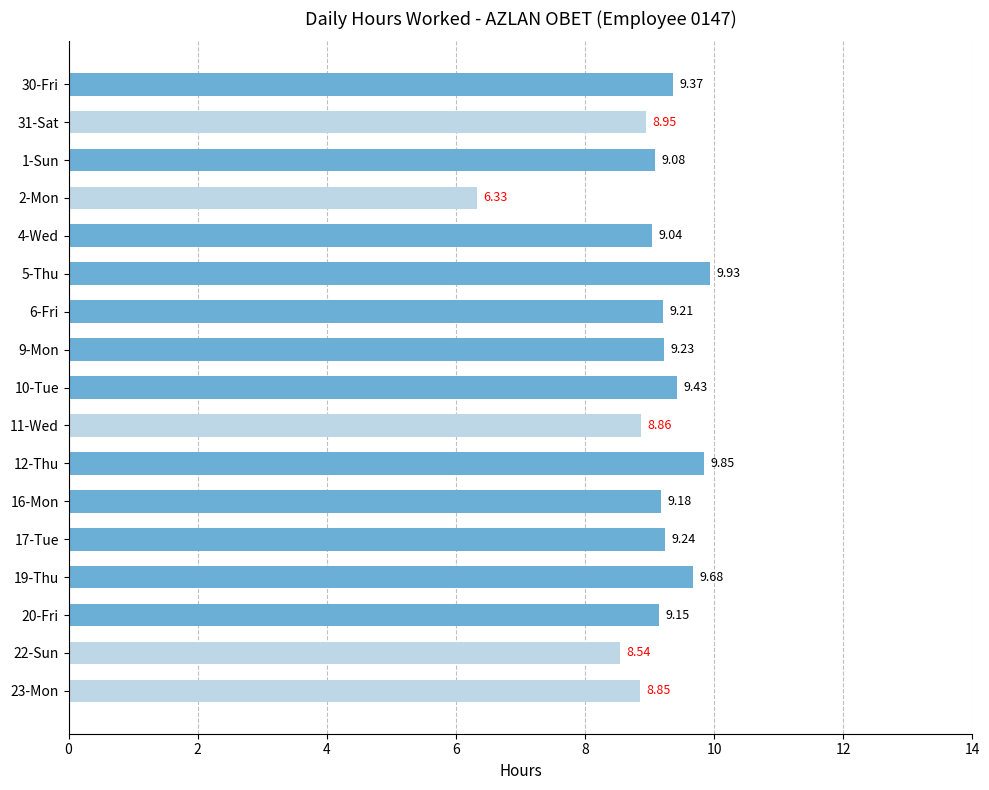

How many bars are there in total?

17